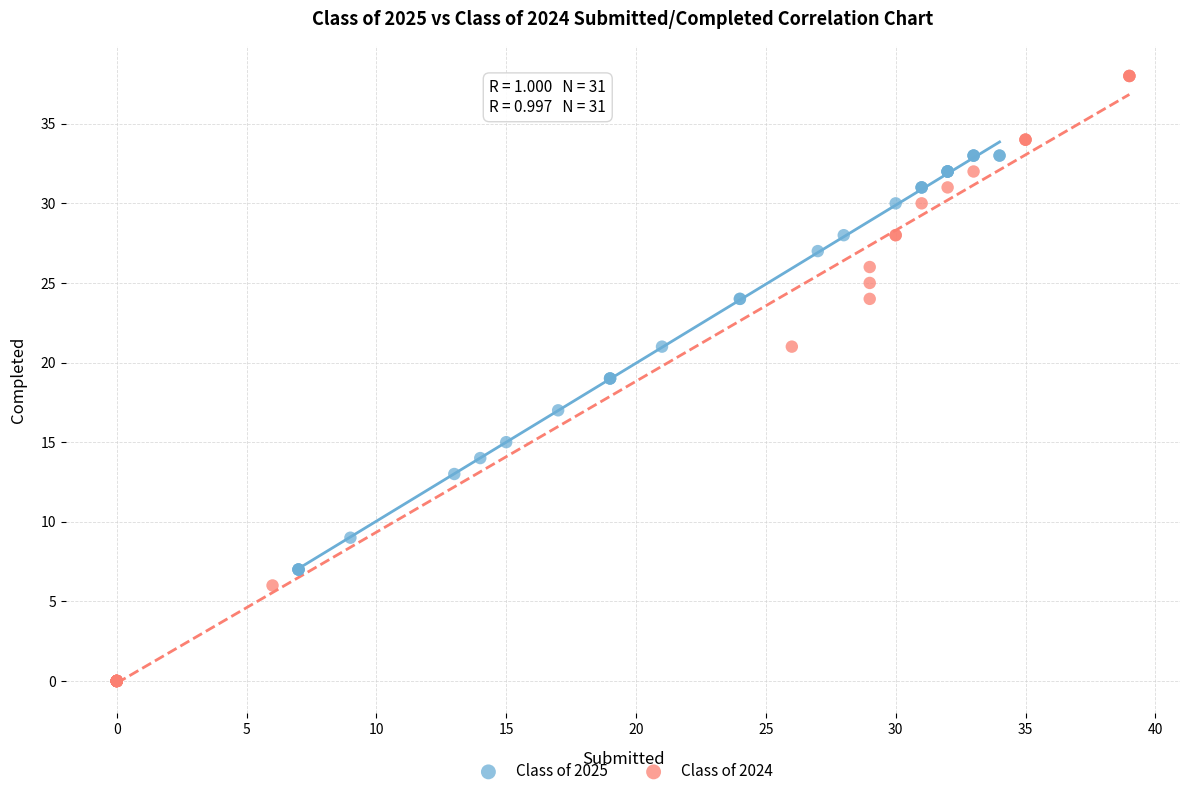

Which series reaches the maximum Y coordinate?

Class of 2024